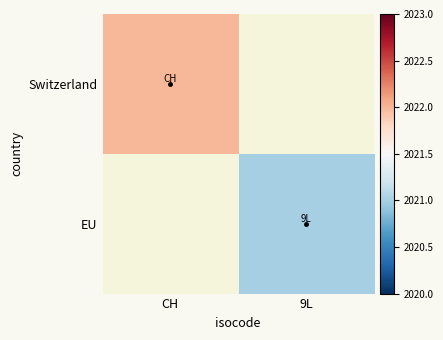

At CH, list the series in order from largest to smallest.

Switzerland, EU